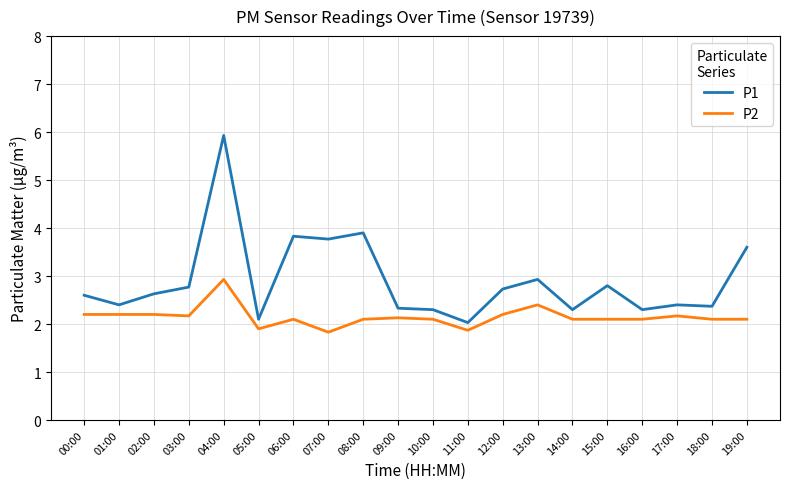

What is the total value across all series at 06:00?

5.9